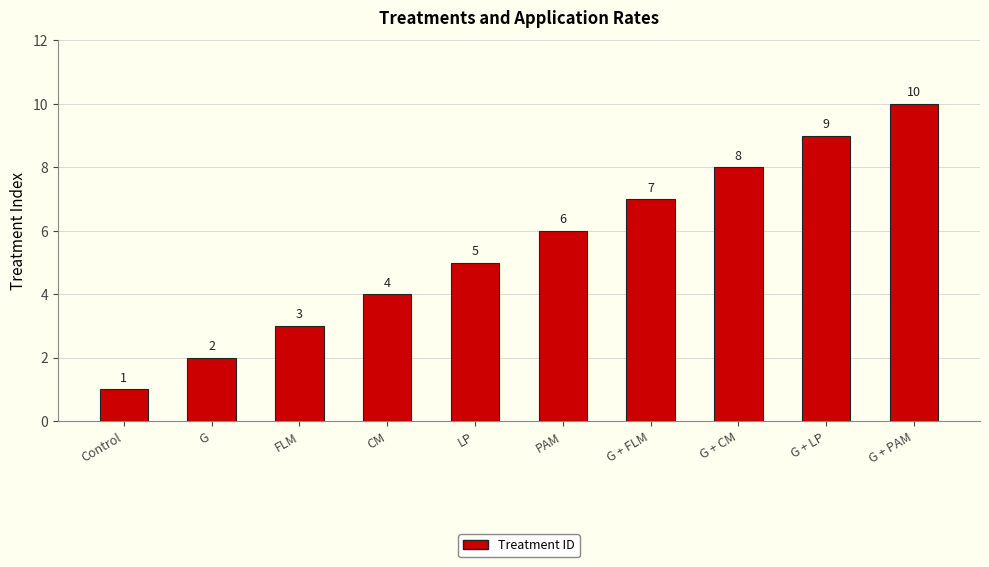

Which label corresponds to the smallest value in the chart?

Control